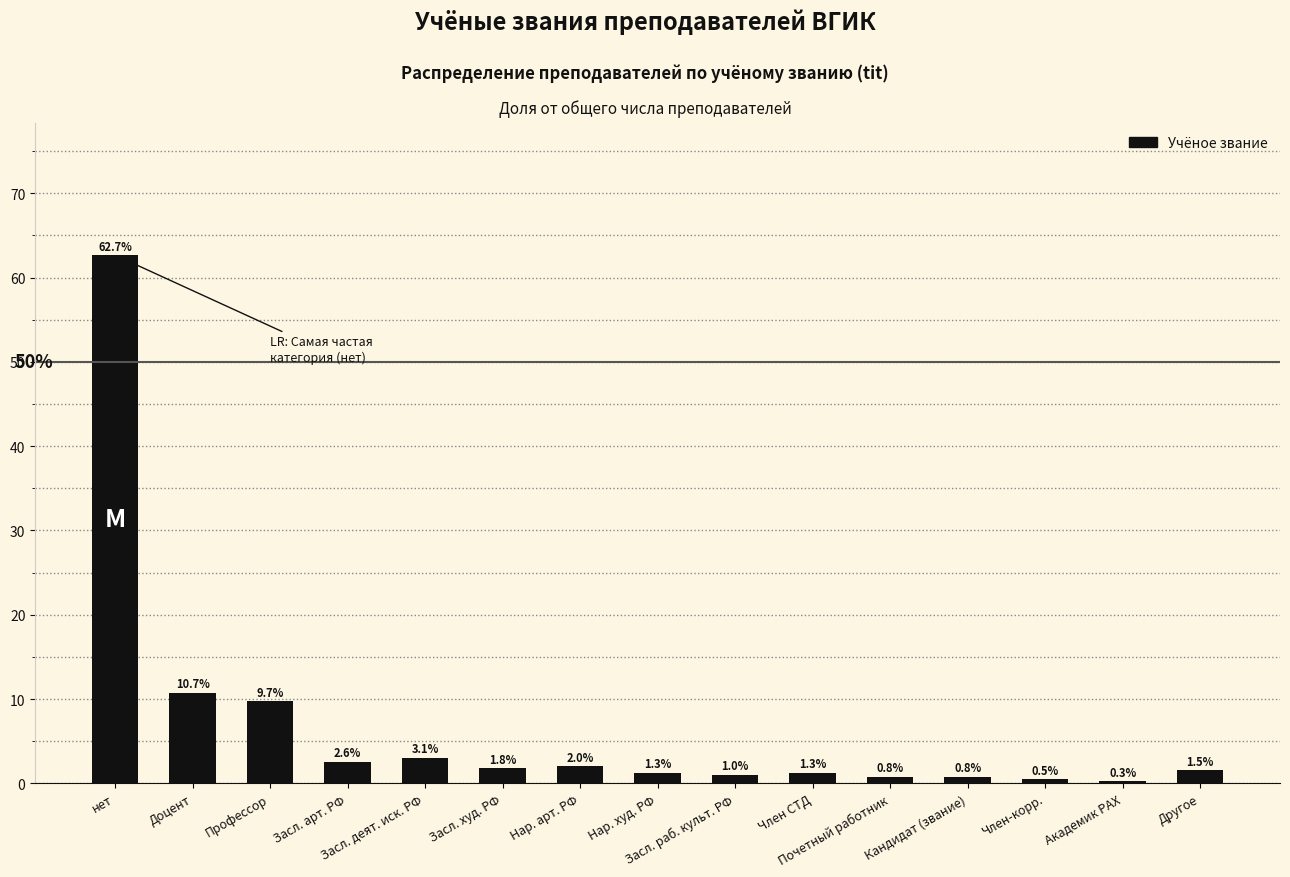

What is the label of the 9th bar from the right?

Нар. арт. РФ